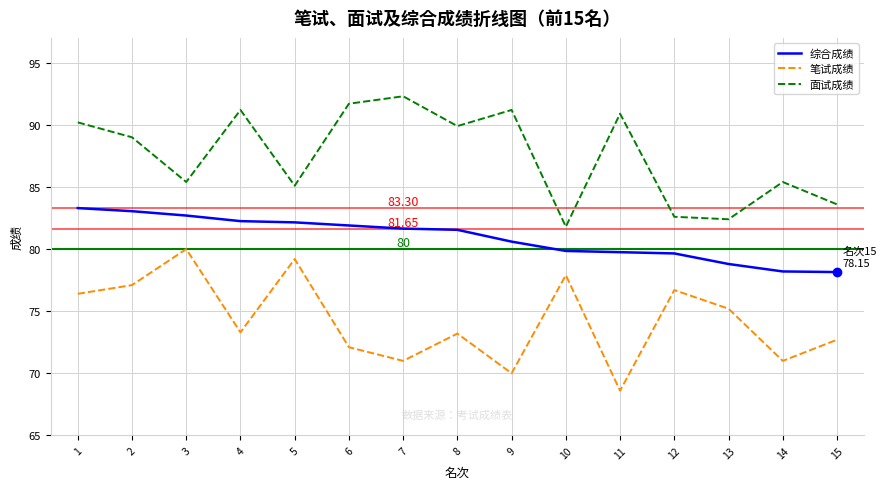

Is the value of 综合成绩 at 13 greater than the value of 面试成绩 at 6?

No